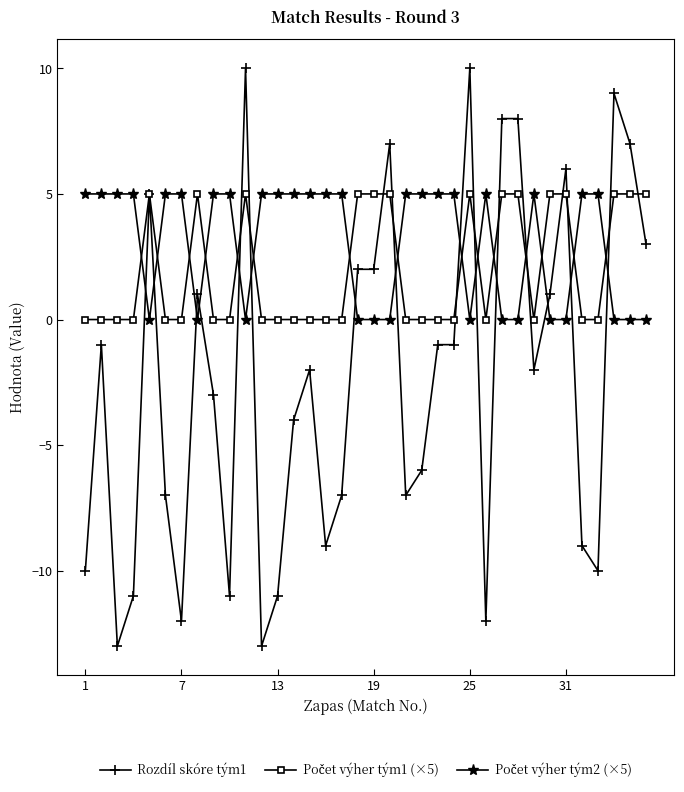

What is the smallest value displayed?

-13